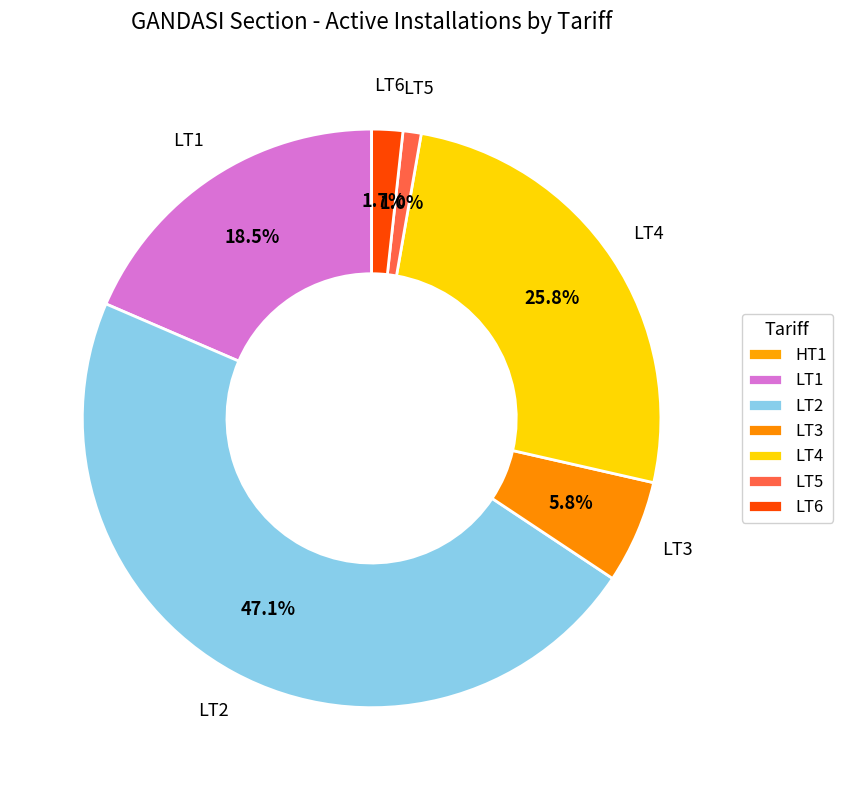

Which slice is the largest?

LT2